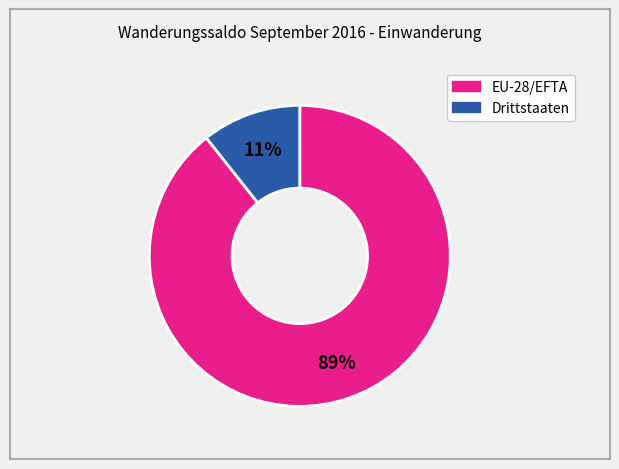

How many segments does this pie chart have?

2